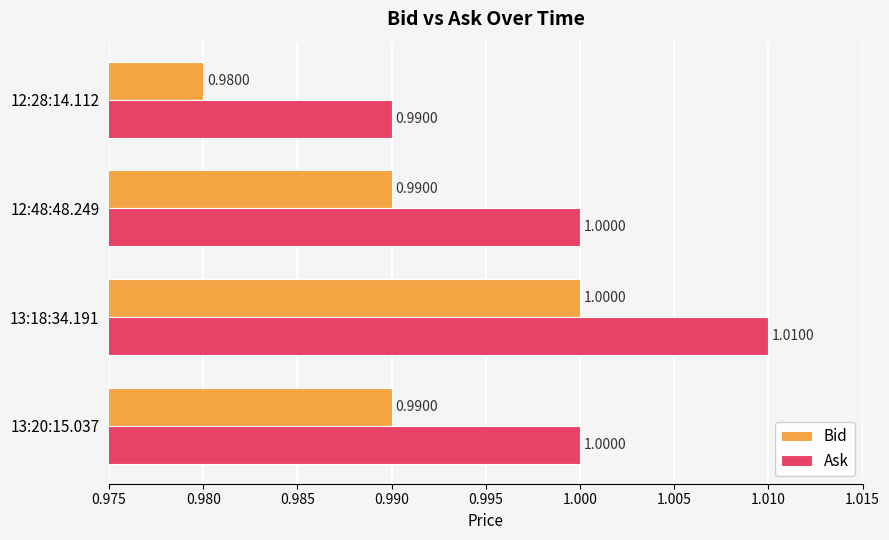

What is the total value across all series at 13:18:34.191?

2.0